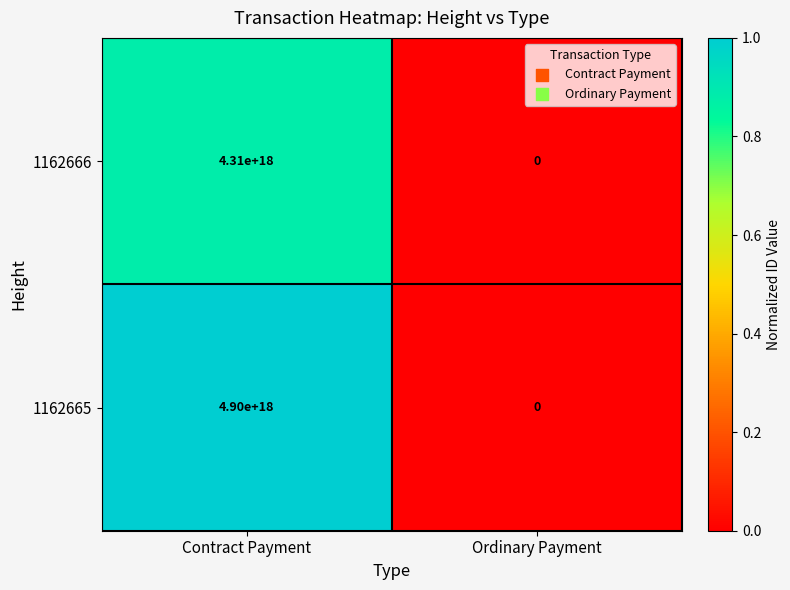

Between Contract Payment and Ordinary Payment, which series saw the biggest shift?

1162665